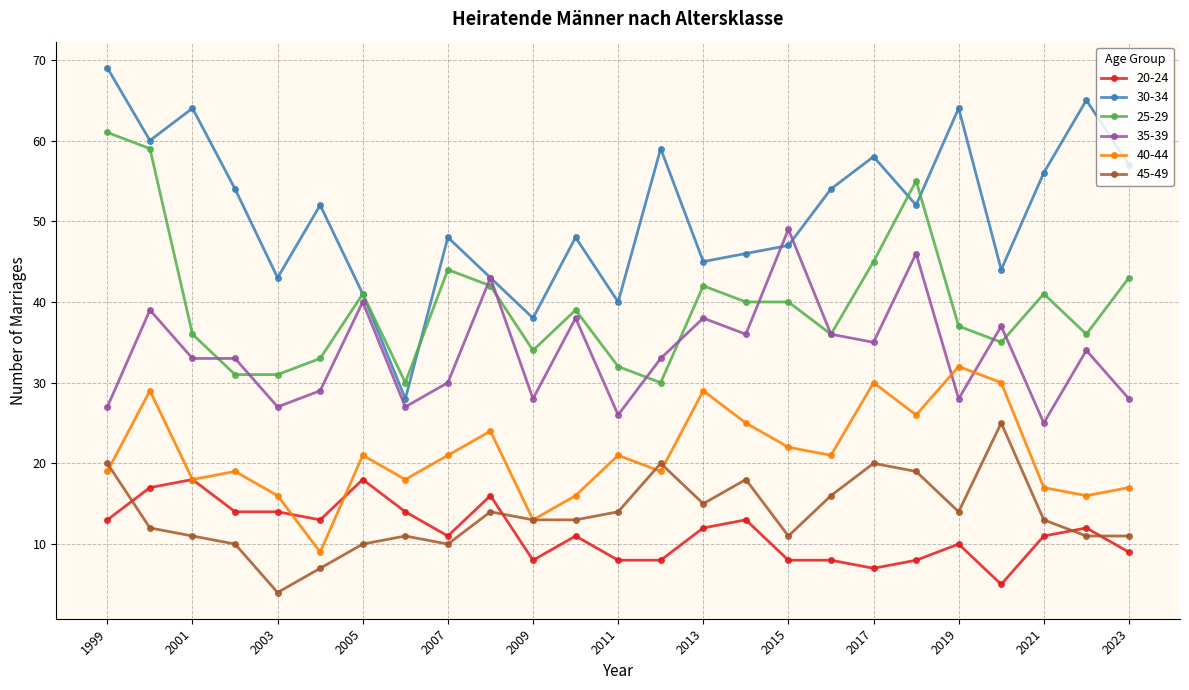

Which series has the largest range (max minus min)?

30-34